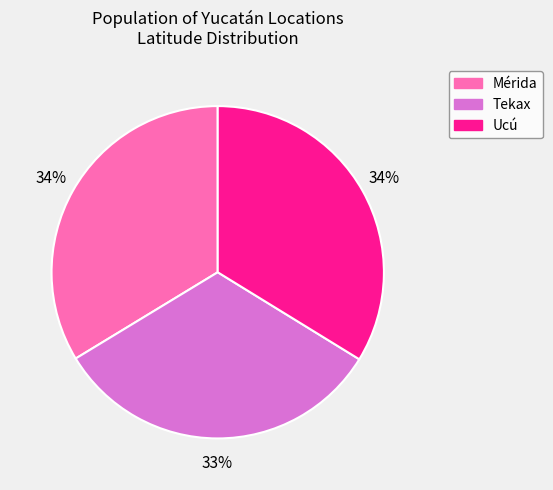

Is it true that Mérida is 34% of the pie?

True